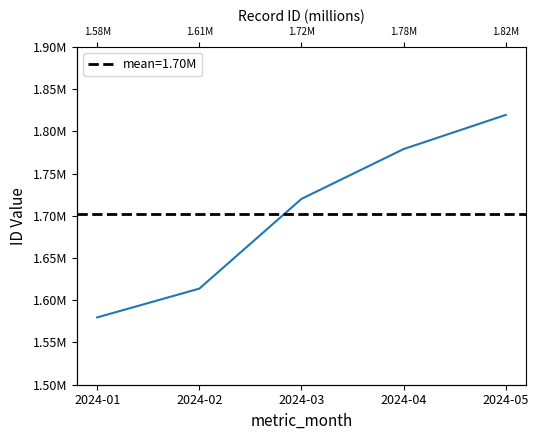

True or false: there are more than 2 points higher than both neighbors.

False